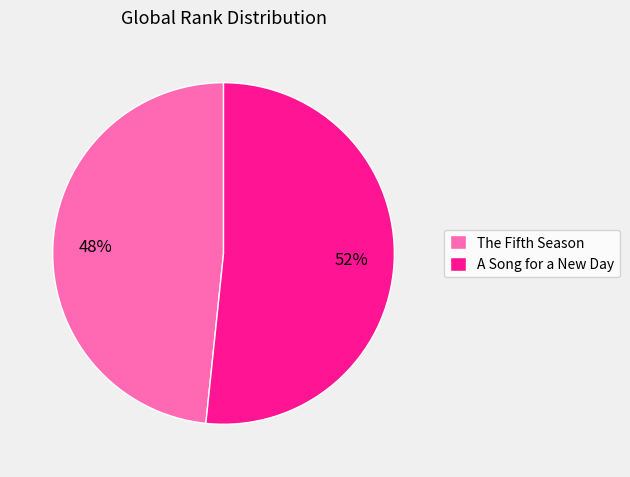

How many segments does this pie chart have?

2